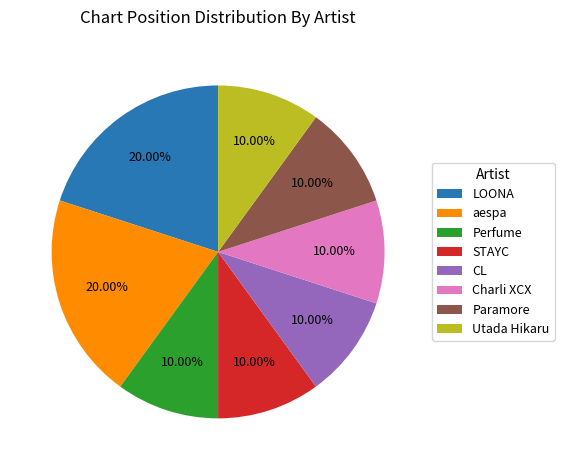

Does any single category account for the majority?

No